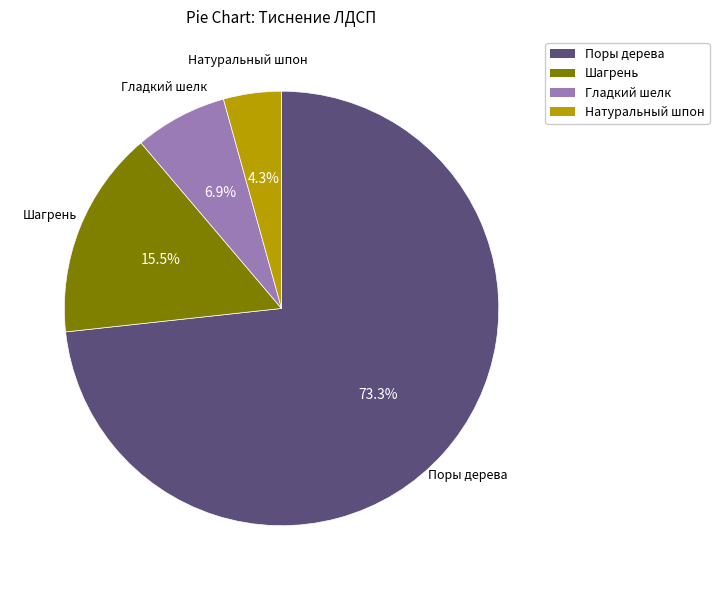

What is the smallest slice in the pie chart?

Натуральный шпон